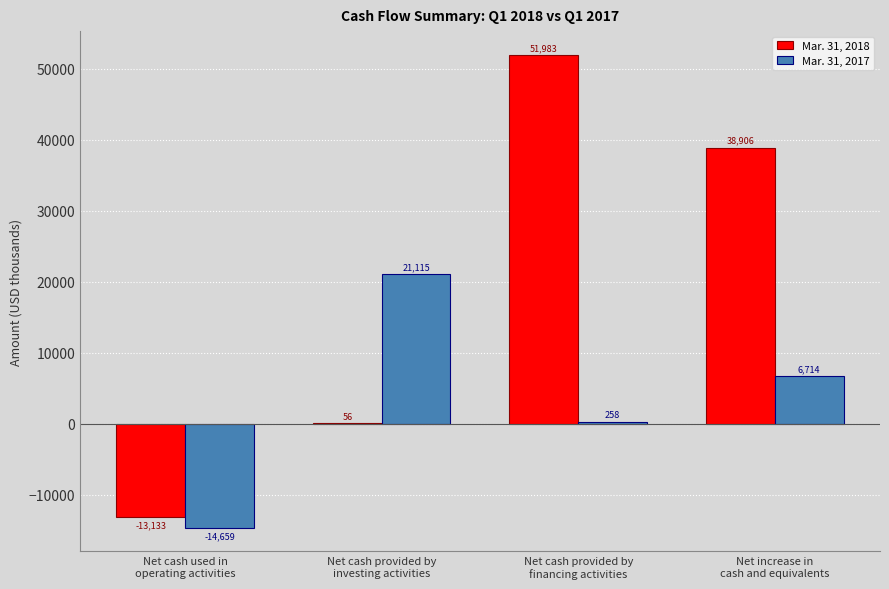

Reading left to right, transcribe all the data shown in this chart.

Mar. 31, 2018: Net cash used in
operating activities=-13133	Net cash provided by
investing activities=56	Net cash provided by
financing activities=51983	Net increase in
cash and equivalents=38906
Mar. 31, 2017: Net cash used in
operating activities=-14659	Net cash provided by
investing activities=21115	Net cash provided by
financing activities=258	Net increase in
cash and equivalents=6714